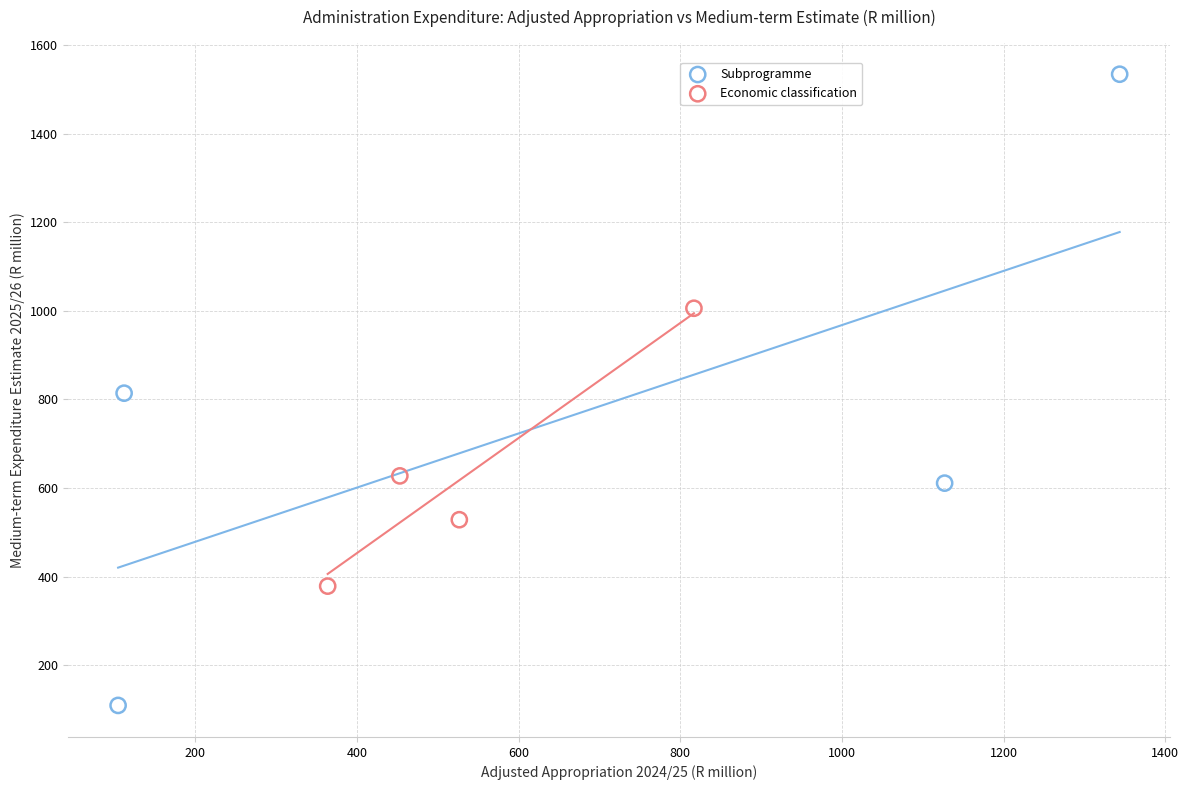

Which series reaches the maximum Y coordinate?

Subprogramme